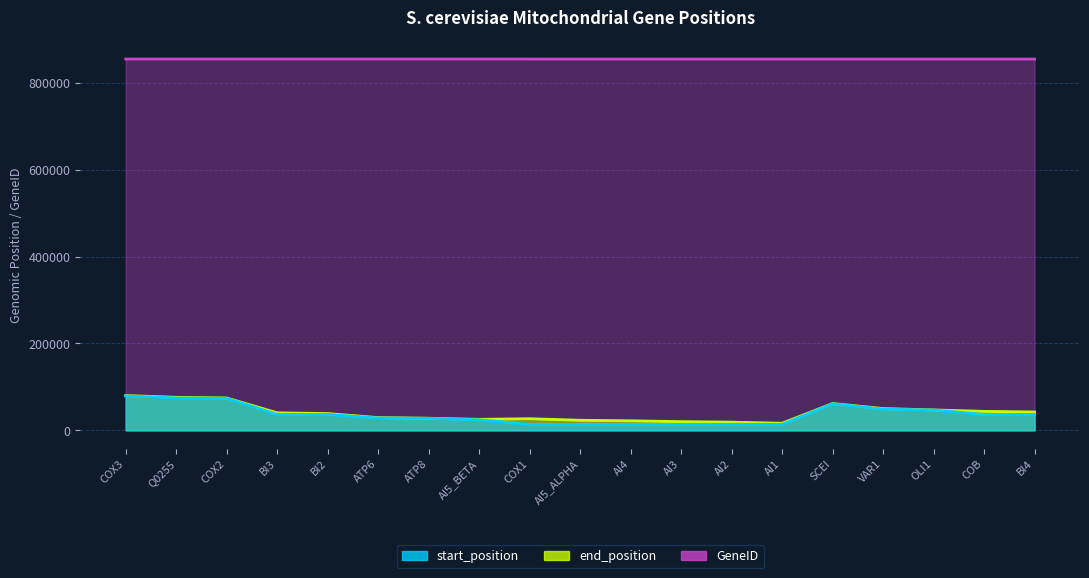

How many values in the GeneID series are below 854597?

9